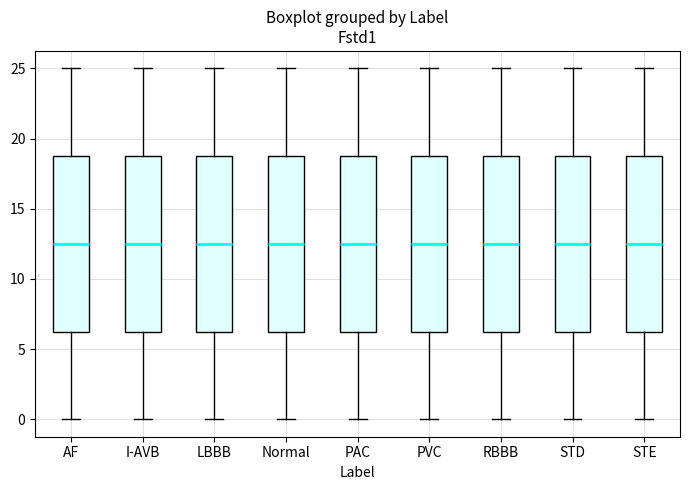

Reading left to right, transcribe this box plot: for each box, give where its median line is, the range the box spans, and where its two whiskers end, as read against the y-axis. The values are not printed on the chart, so give them approximately, as read against the axis.

AF: median 12.5, box 6.5 to 19.0, whiskers 0.0 to 25.0
I-AVB: median 12.5, box 6.5 to 19.0, whiskers 0.0 to 25.0
LBBB: median 12.5, box 6.5 to 19.0, whiskers 0.0 to 25.0
Normal: median 12.5, box 6.5 to 19.0, whiskers 0.0 to 25.0
PAC: median 12.5, box 6.5 to 19.0, whiskers 0.0 to 25.0
PVC: median 12.5, box 6.5 to 19.0, whiskers 0.0 to 25.0
RBBB: median 12.5, box 6.5 to 19.0, whiskers 0.0 to 25.0
STD: median 12.5, box 6.5 to 19.0, whiskers 0.0 to 25.0
STE: median 12.5, box 6.5 to 19.0, whiskers 0.0 to 25.0